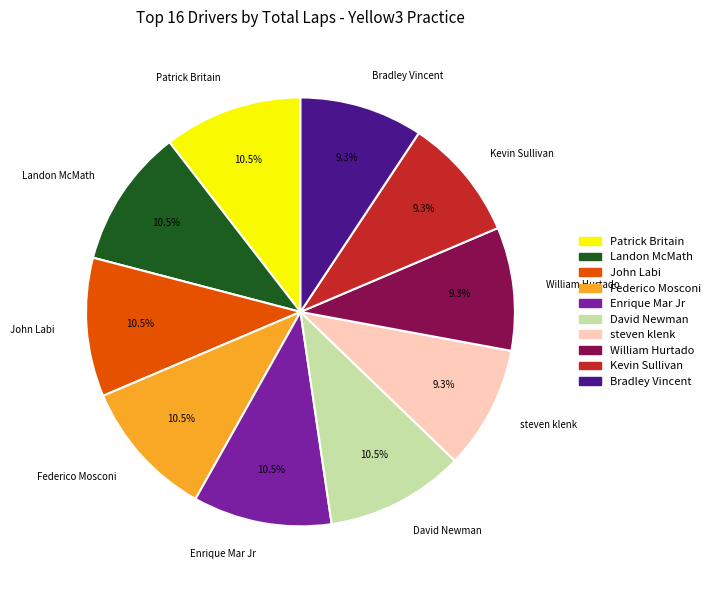

What percentage do steven klenk and David Newman together represent?

19.8%